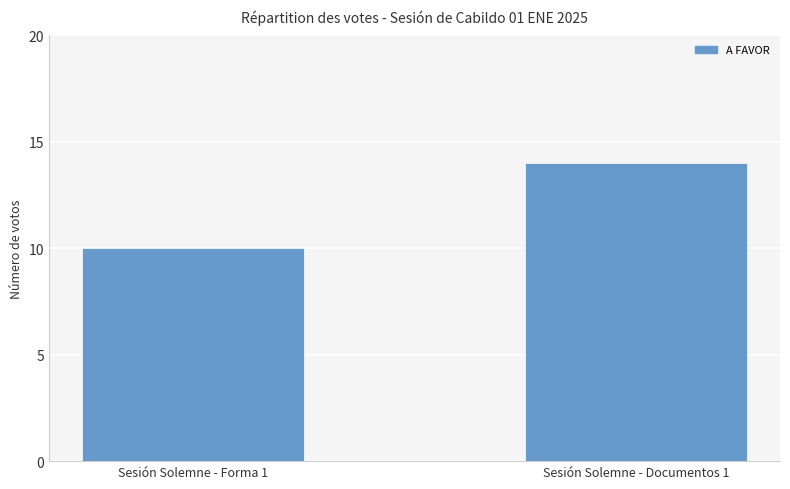

The value at Sesión Solemne - Documentos 1 is 14. True or false?

True